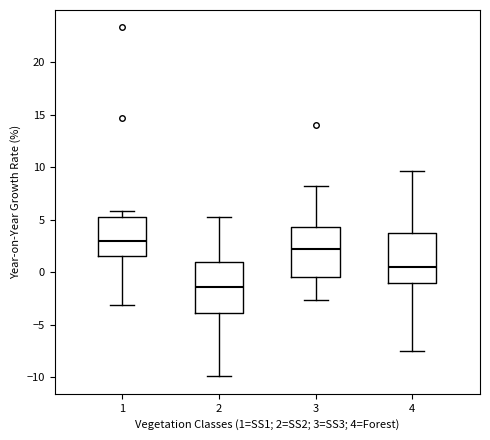

Which box has the lowest median line?

2